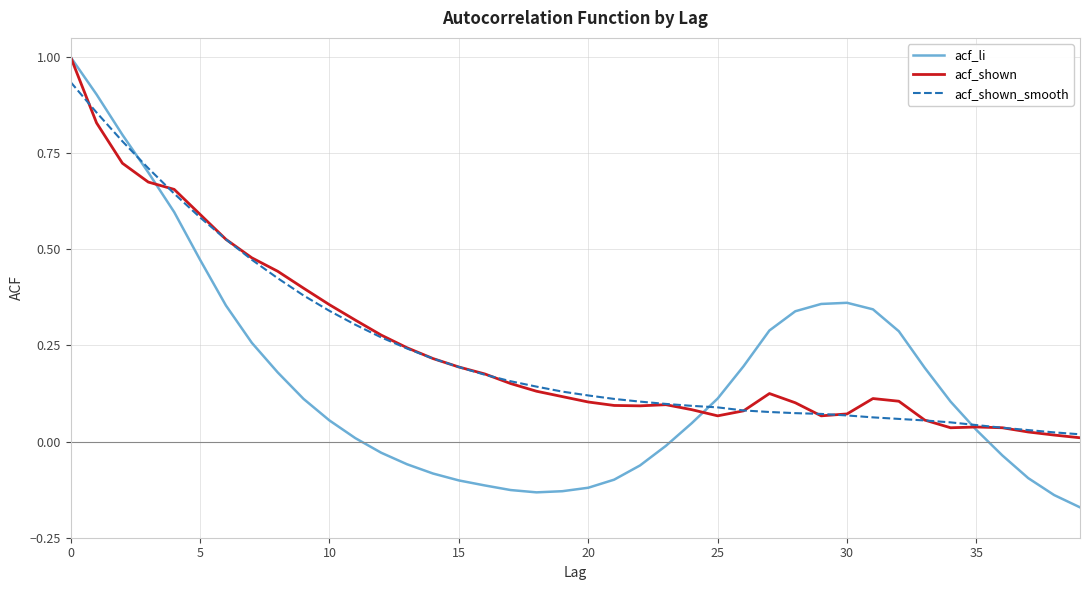

What is the maximum value shown in the chart?

1.0